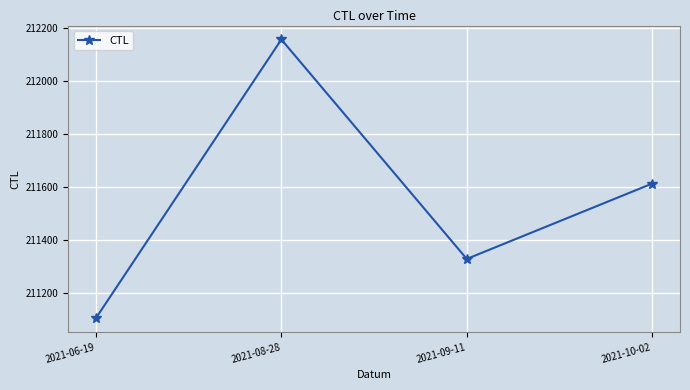

What position from the right is 2021-08-28?

3